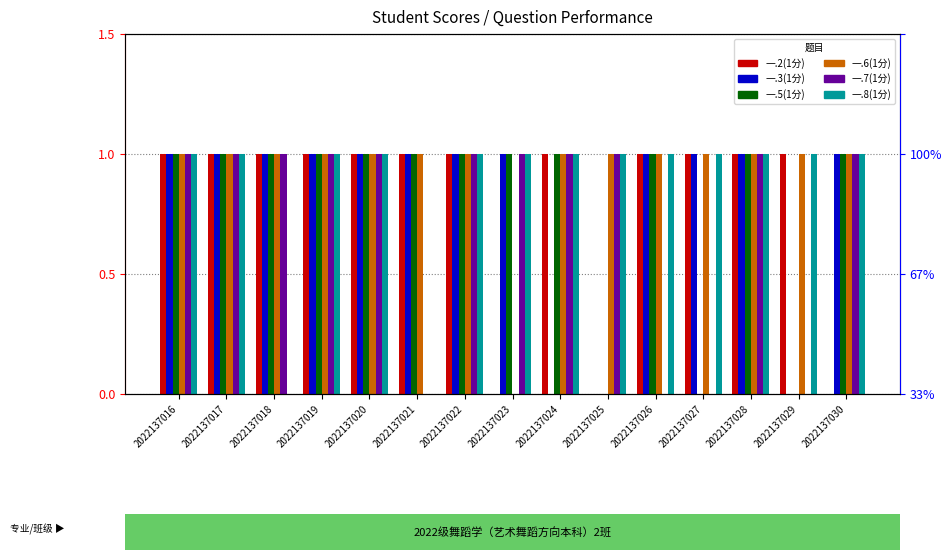

Reading left to right, list all the values displayed in this chart.

一.2(1分): 2022137016=1	2022137017=1	2022137018=1	2022137019=1	2022137020=1	2022137021=1	2022137022=1	2022137023=0	2022137024=1	2022137025=0	2022137026=1	2022137027=1	2022137028=1	2022137029=1	2022137030=0
一.3(1分): 2022137016=1	2022137017=1	2022137018=1	2022137019=1	2022137020=1	2022137021=1	2022137022=1	2022137023=1	2022137024=0	2022137025=0	2022137026=1	2022137027=1	2022137028=1	2022137029=0	2022137030=1
一.5(1分): 2022137016=1	2022137017=1	2022137018=1	2022137019=1	2022137020=1	2022137021=1	2022137022=1	2022137023=1	2022137024=1	2022137025=0	2022137026=1	2022137027=0	2022137028=1	2022137029=0	2022137030=1
一.6(1分): 2022137016=1	2022137017=1	2022137018=1	2022137019=1	2022137020=1	2022137021=1	2022137022=1	2022137023=0	2022137024=1	2022137025=1	2022137026=1	2022137027=1	2022137028=1	2022137029=1	2022137030=1
一.7(1分): 2022137016=1	2022137017=1	2022137018=1	2022137019=1	2022137020=1	2022137021=0	2022137022=1	2022137023=1	2022137024=1	2022137025=1	2022137026=0	2022137027=0	2022137028=1	2022137029=0	2022137030=1
一.8(1分): 2022137016=1	2022137017=1	2022137018=0	2022137019=1	2022137020=1	2022137021=0	2022137022=1	2022137023=1	2022137024=1	2022137025=1	2022137026=1	2022137027=1	2022137028=1	2022137029=1	2022137030=1